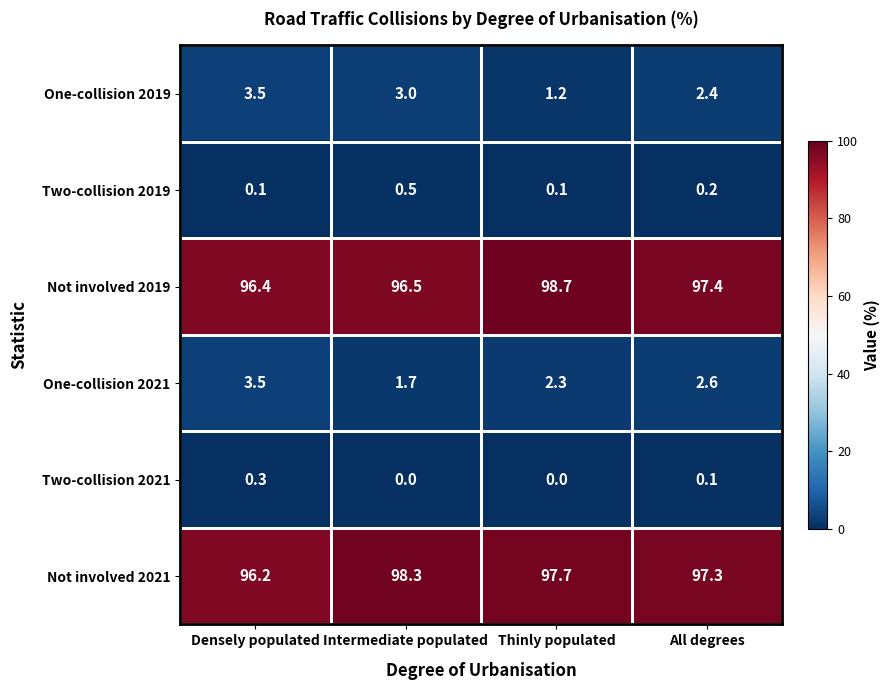

How many positive values does the Two-collision 2021 series have?

2